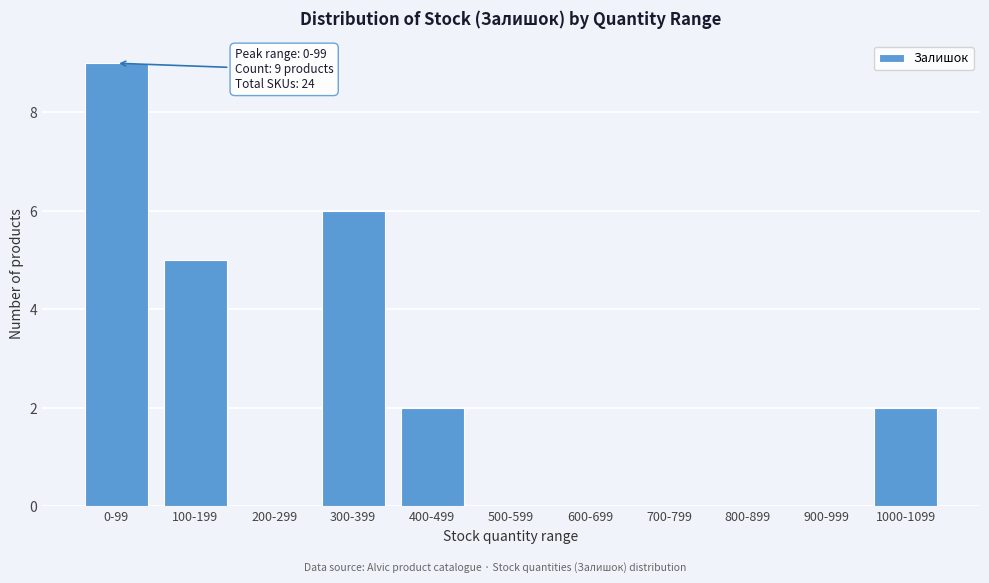

Reading left to right, list all the values displayed in this chart.

0-99=9	100-199=5	200-299=0	300-399=6	400-499=2	500-599=0	600-699=0	700-799=0	800-899=0	900-999=0	1000-1099=2